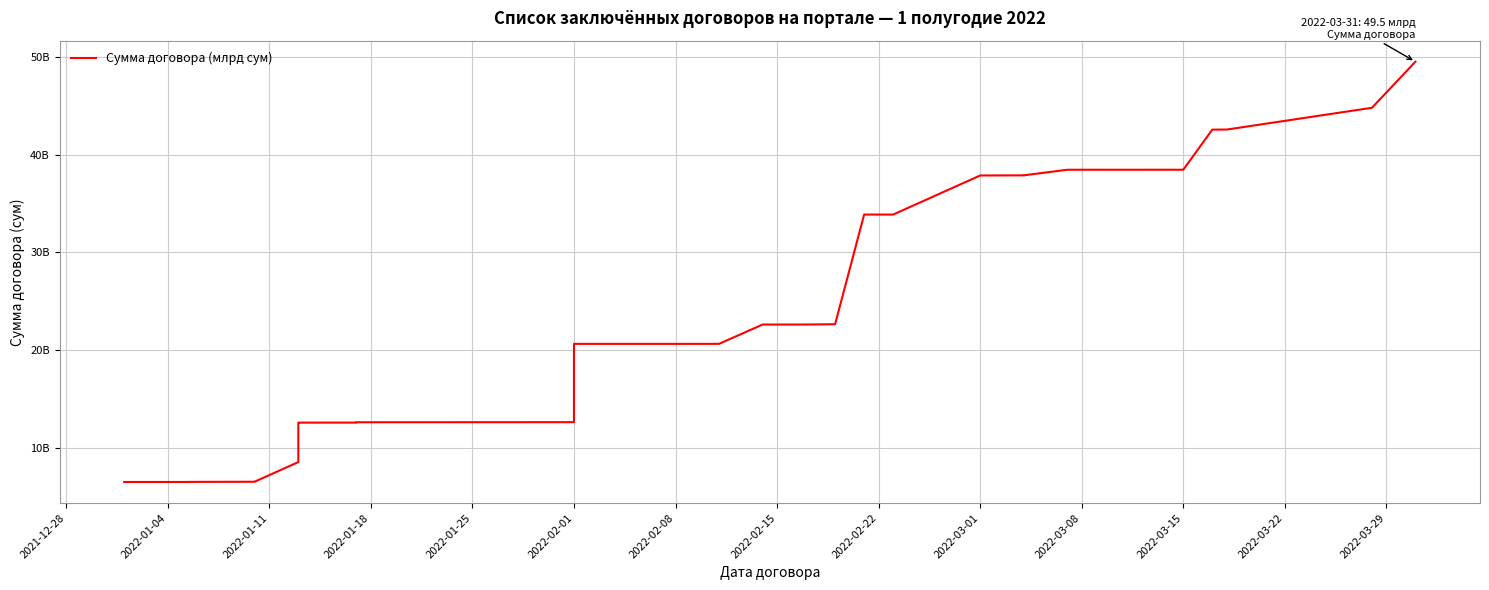

The value at 2022-02-01 is 20644152642.5. True or false?

True